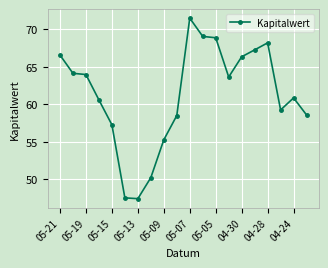

What is the average value?

61.2